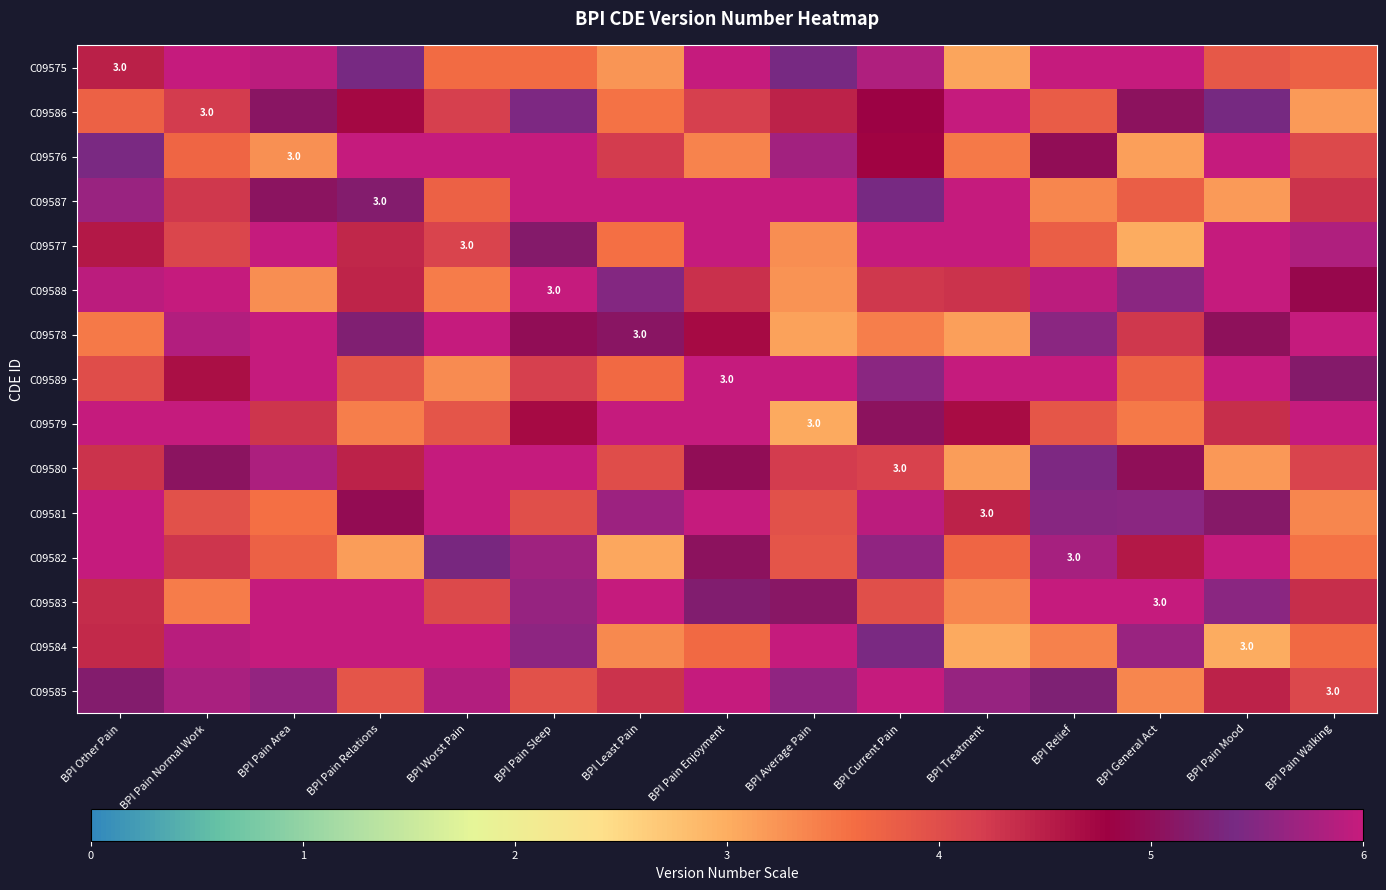

Is it true that C09585 equals 6.4 at BPI Least Pain?

False